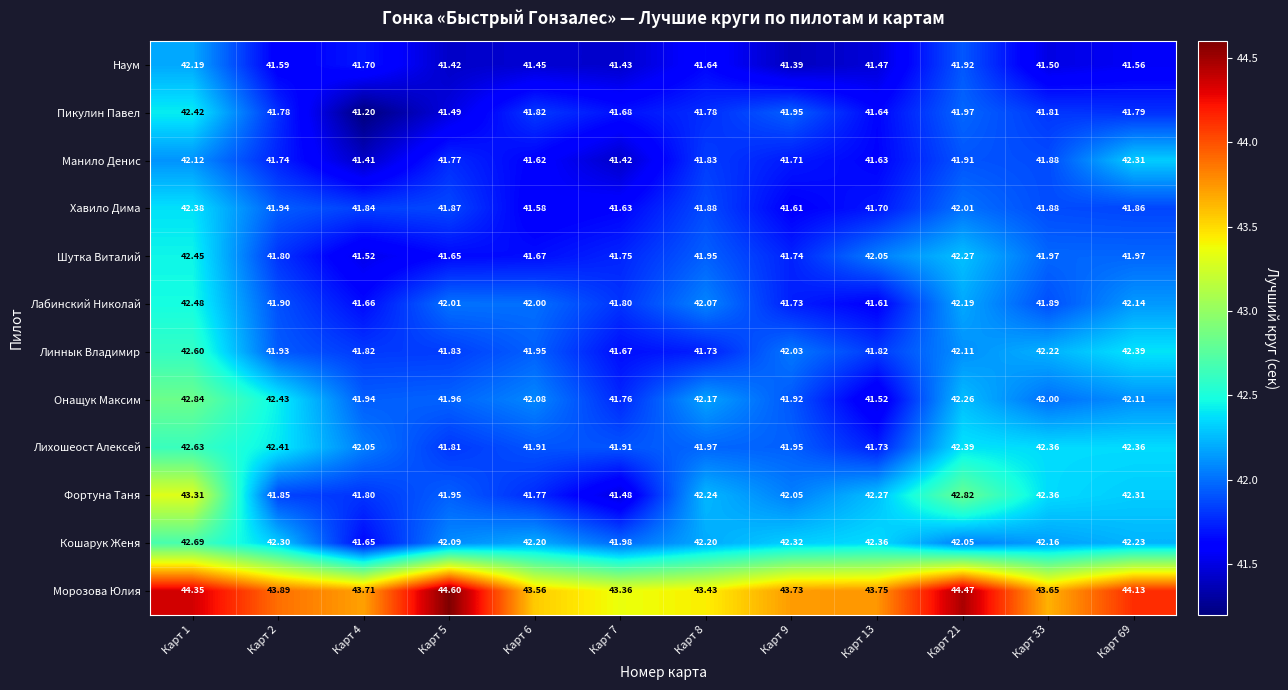

List the series in order of their peak value, highest first.

Морозова Юлия, Фортуна Таня, Онащук Максим, Кошарук Женя, Лихошеост Алексей, Линнык Владимир, Лабинский Николай, Шутка Виталий, Пикулин Павел, Хавило Дима, Манило Денис, Наум